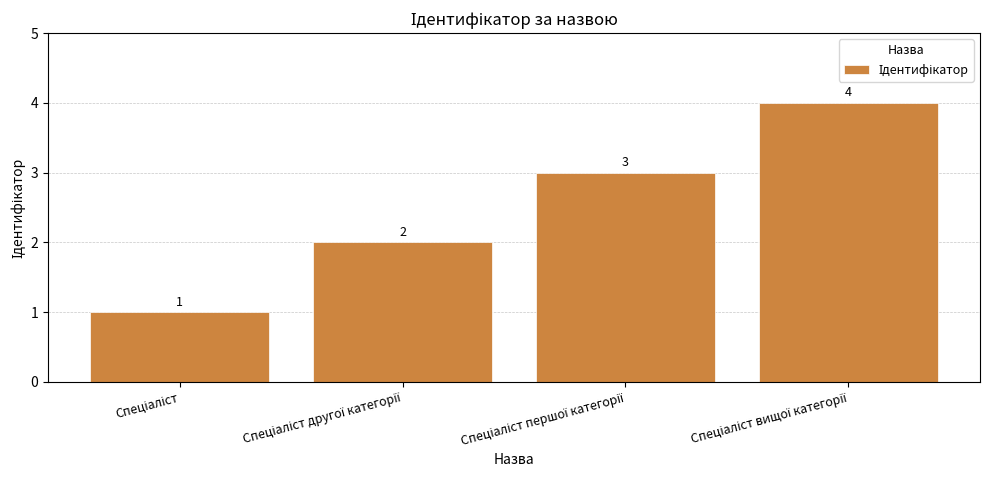

What is the value of the 1st bar from the left?

1